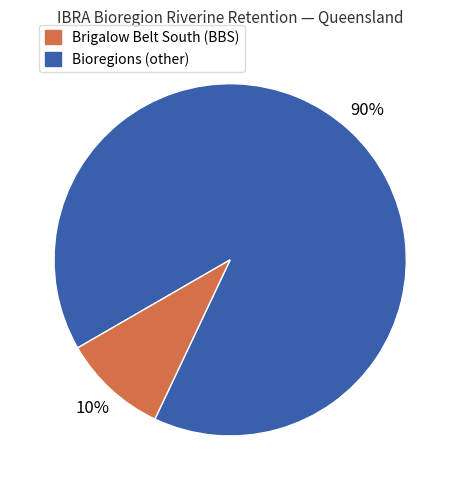

Is there a majority slice in this chart?

Yes